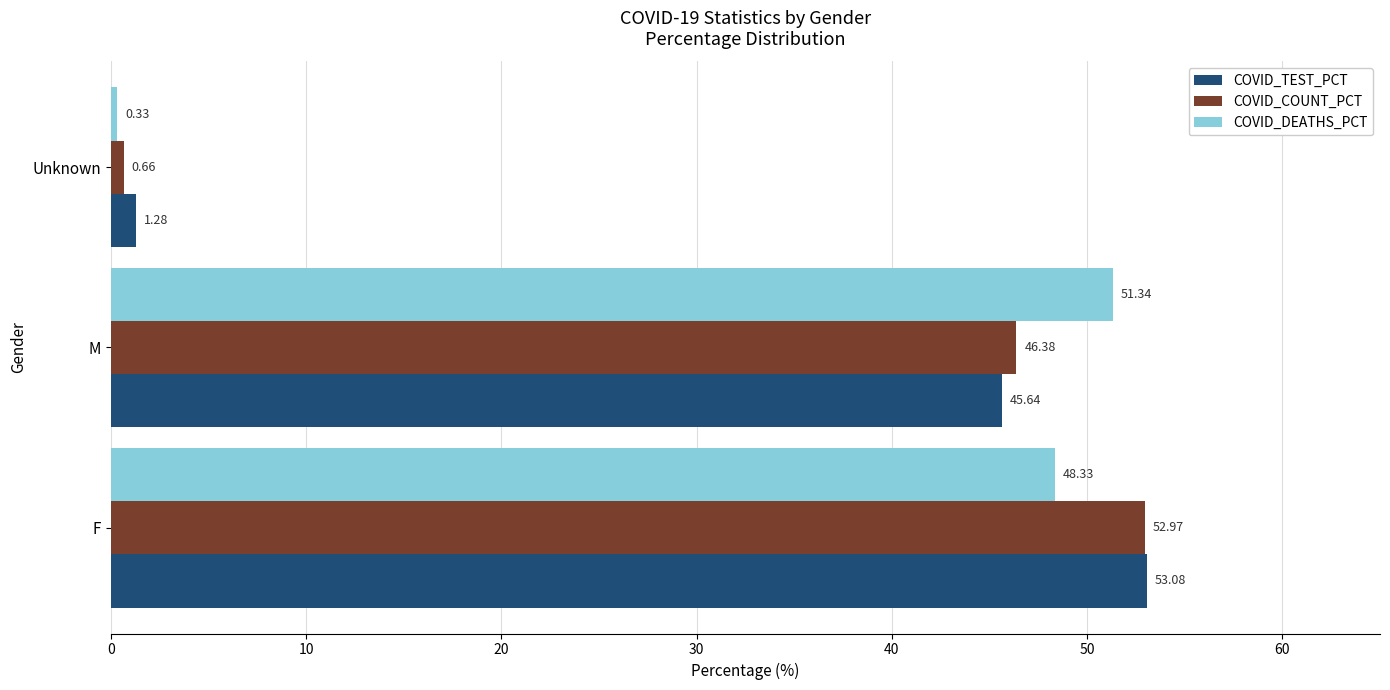

Which series has the largest total across all categories?

COVID_COUNT_PCT